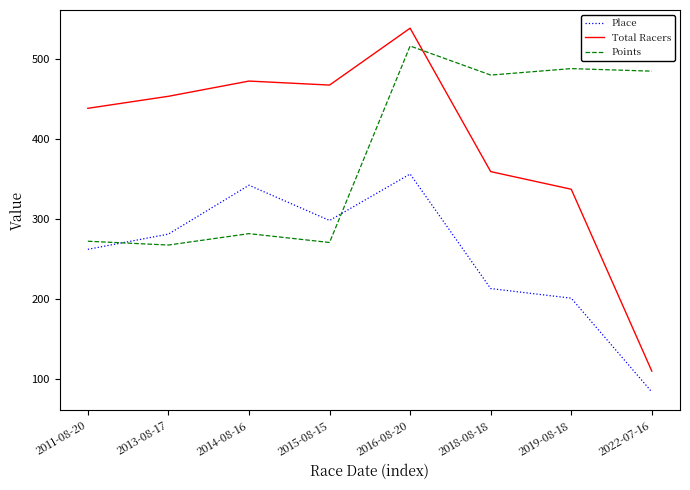

How many values in the Points series are below 479?

4